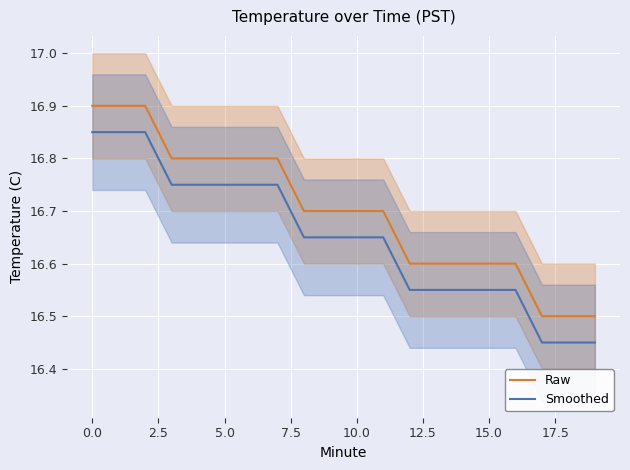

At which label is Smoothed closest to 16?

17